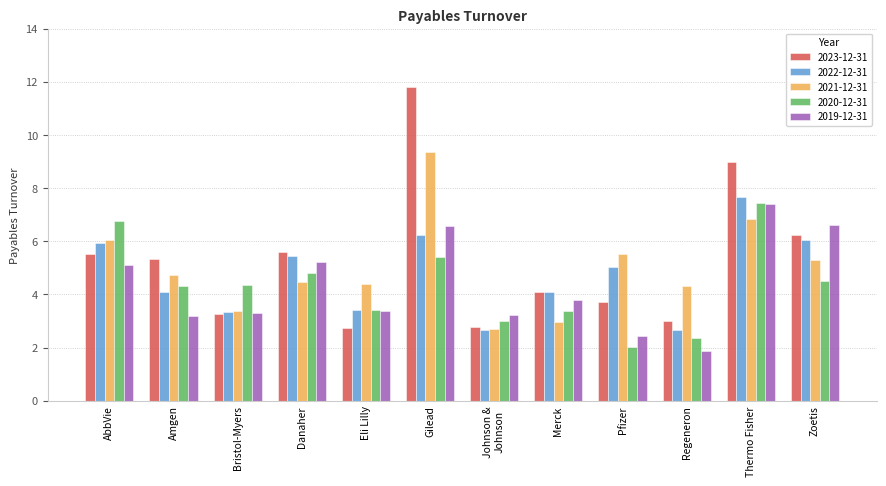

What are all the series names shown in the legend?

2023-12-31, 2022-12-31, 2021-12-31, 2020-12-31, 2019-12-31